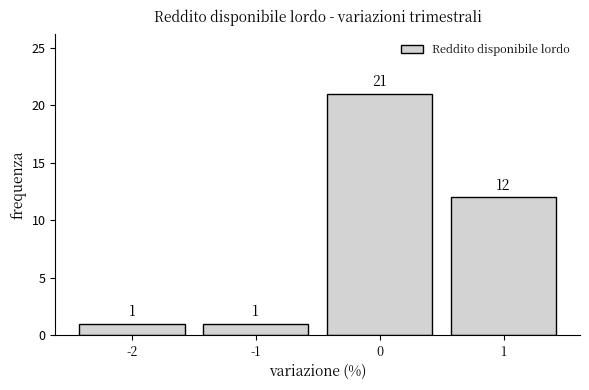

Reading left to right, transcribe this chart: for each bar, give the range it covers on the x-axis and its height.

-2.5 to -1.5: 1
-1.5 to -0.5: 1
-0.5 to 0.5: 21
0.5 to 1.5: 12